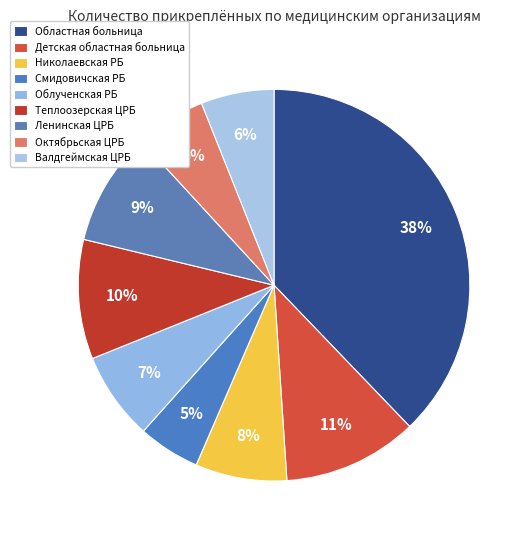

How many slices are in this pie chart?

9